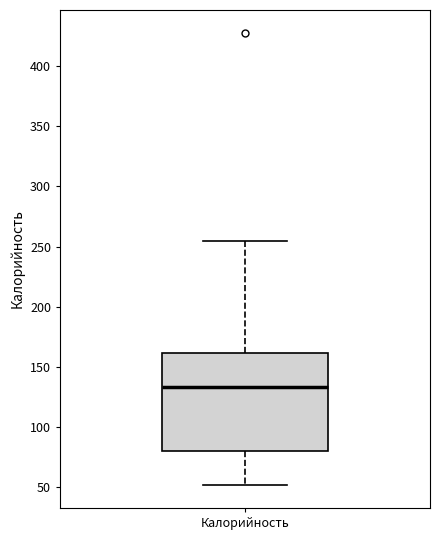

Transcribe this box plot: give where the median line is, the range the box spans, and where the two whiskers end, as read against the y-axis. The values are not printed on the chart, so give them approximately, as read against the axis.

median 135, box 80 to 160, whiskers 50 to 255